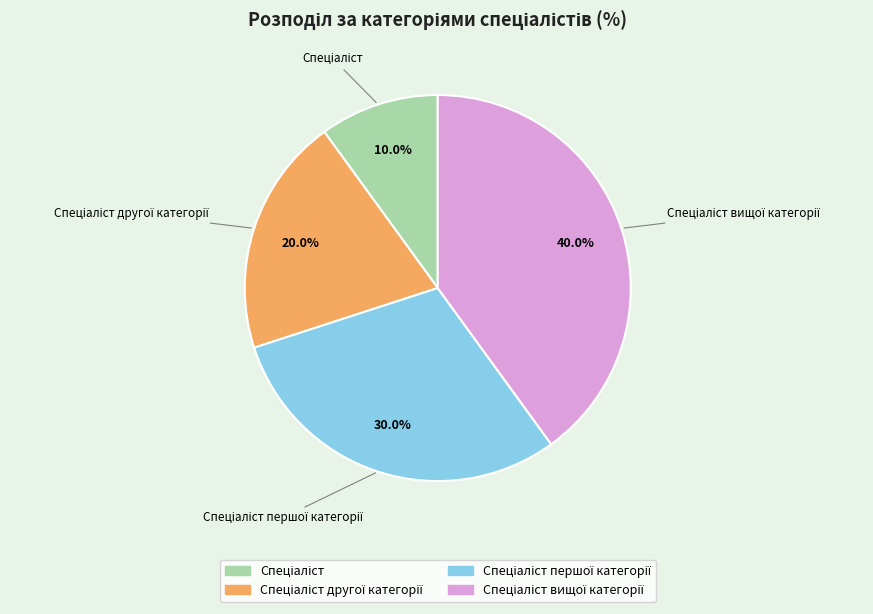

Does any single category account for the majority?

No